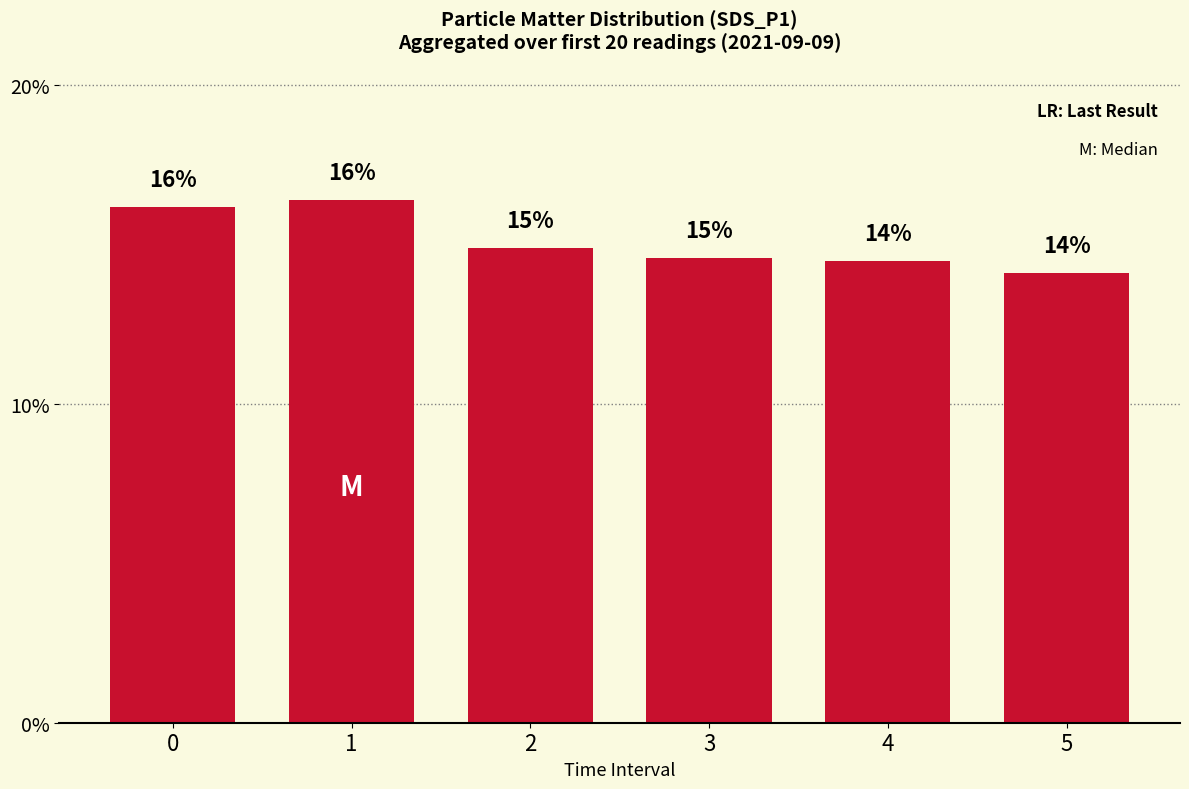

Reading right to left, list all the values displayed in this chart.

5=14.1	4=14.5	3=14.6	2=14.9	1=16.4	0=16.2